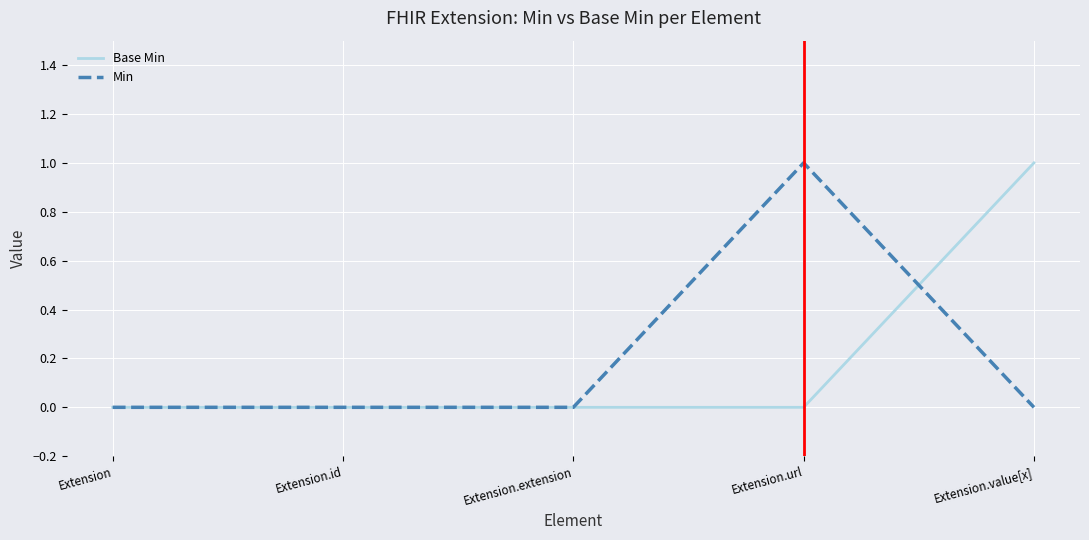

Reading left to right, transcribe all the data shown in this chart.

Base Min: 0	0	0	0	1
Min: 0	0	0	1	0